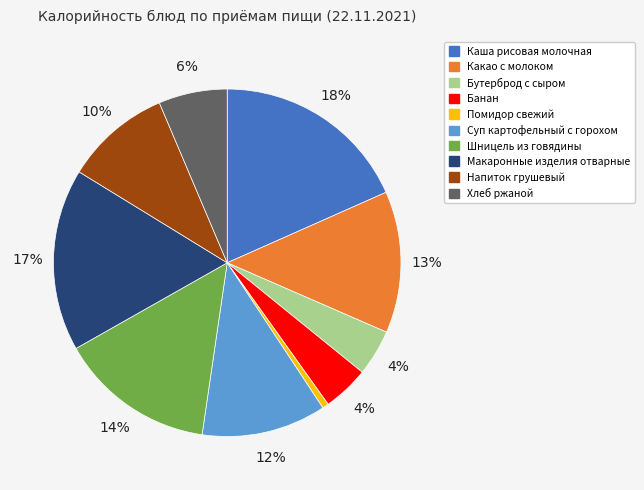

Which slice is the smallest?

Помидор свежий